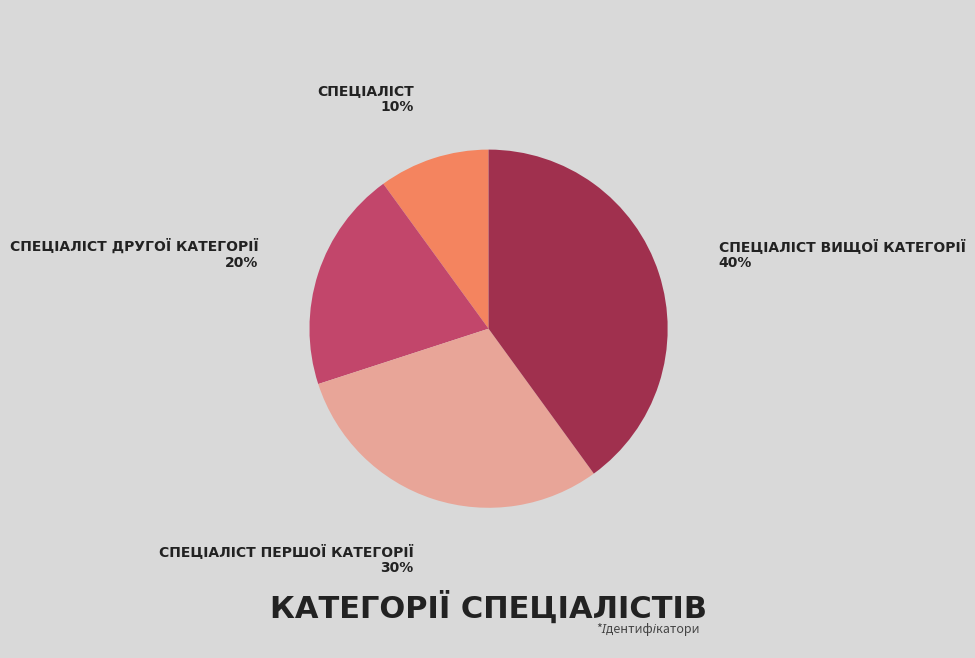

Is there a majority slice in this chart?

No